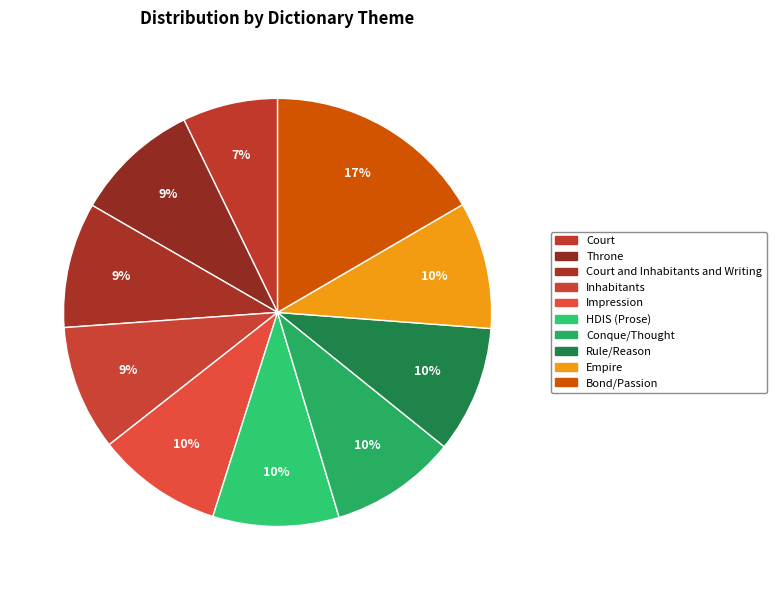

How many segments does this pie chart have?

10